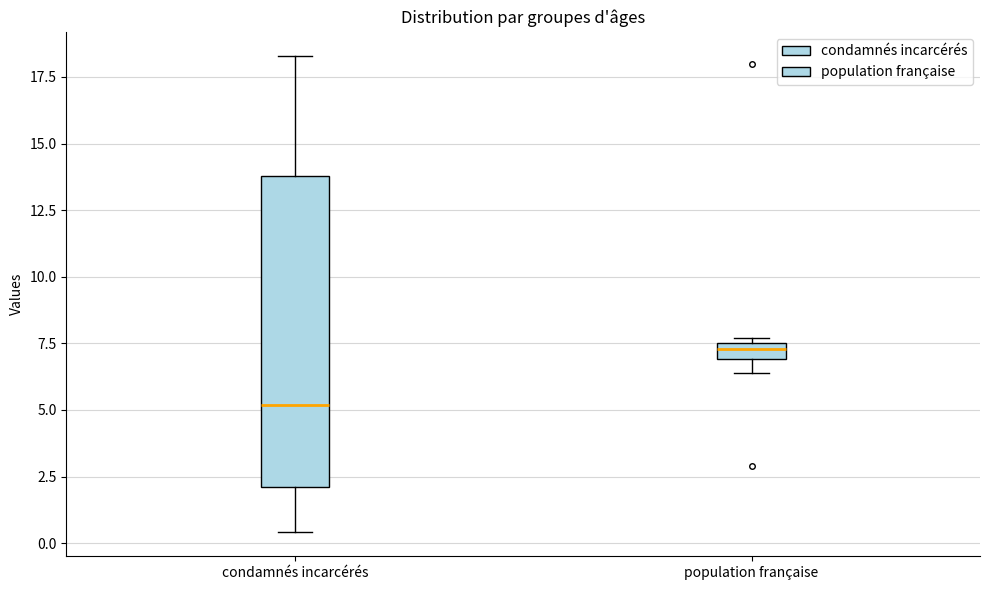

Which box's median line is the lowest?

condamnés incarcérés